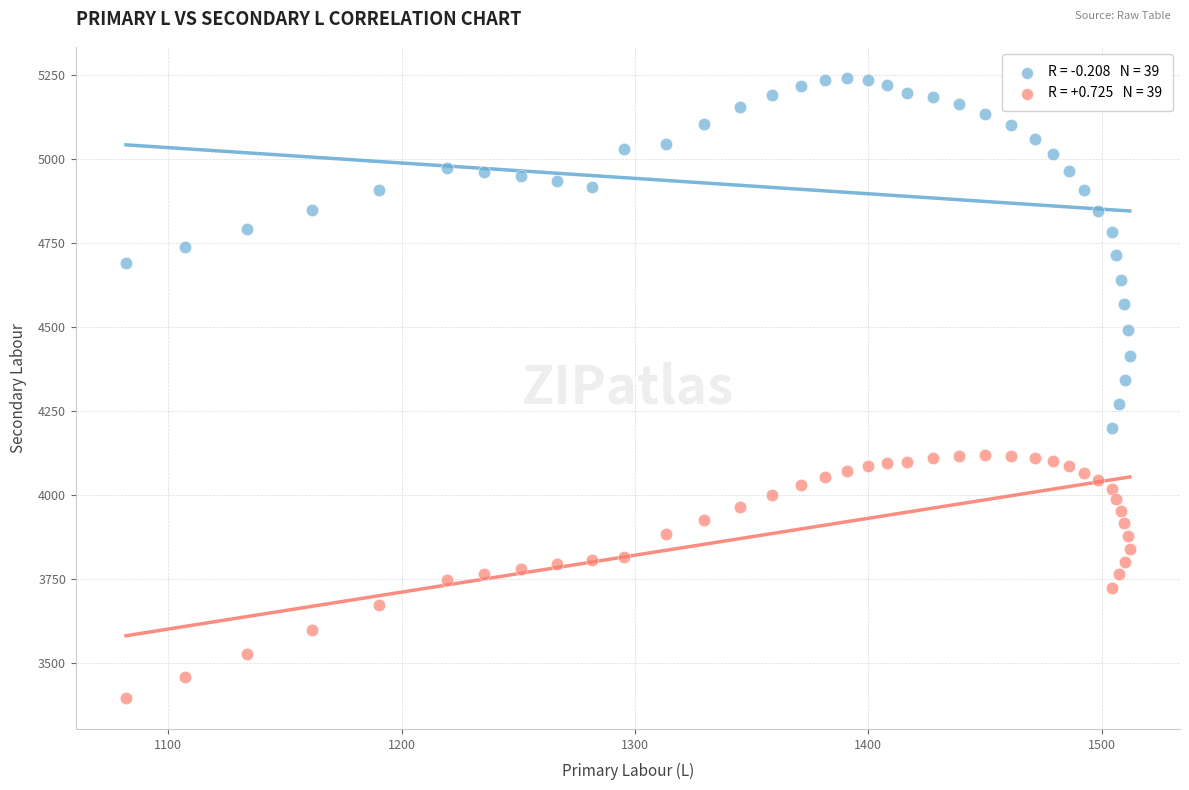

Across all series, what Y value is closest to 4318?

4342.9